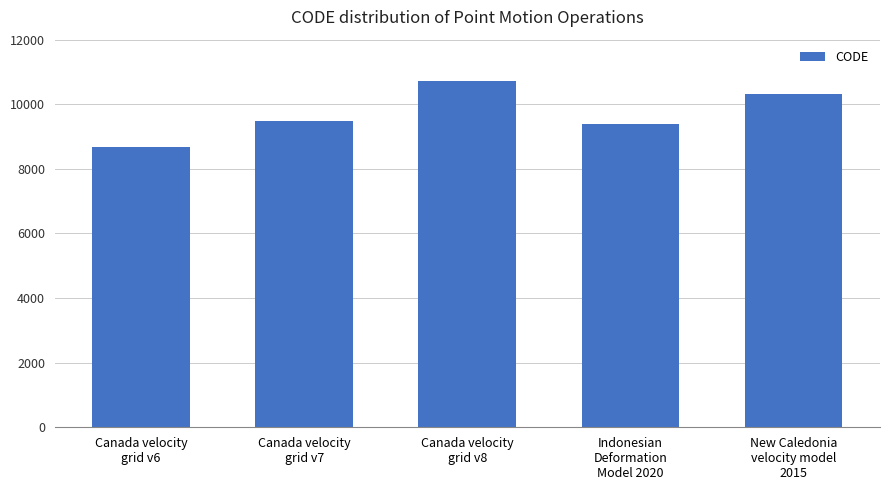

How many bars are there in total?

5